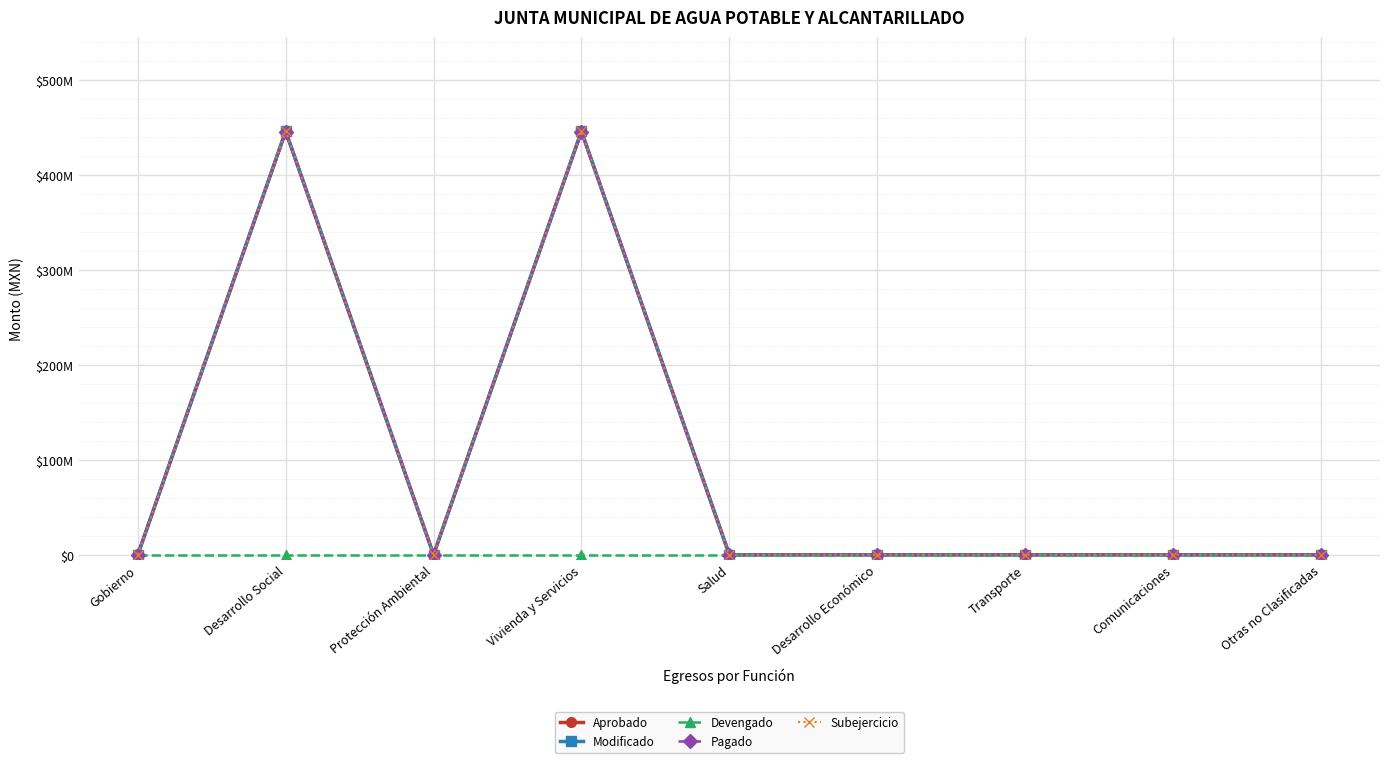

Is this an area chart (filled region under the line)?

No